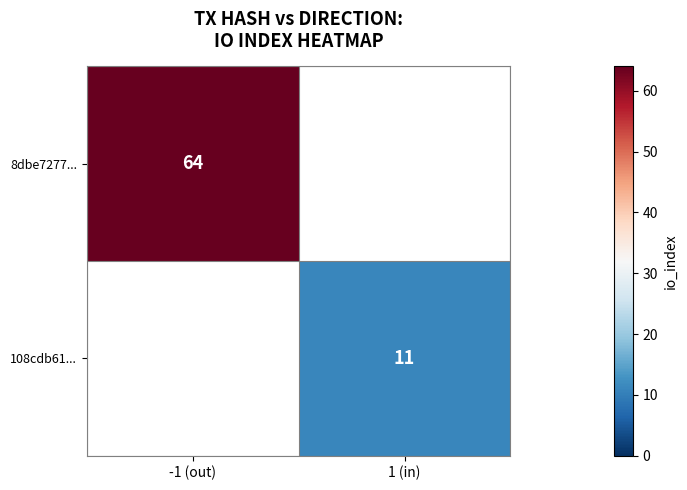

Is it true that 108cdb61... equals 15 at 1 (in)?

False